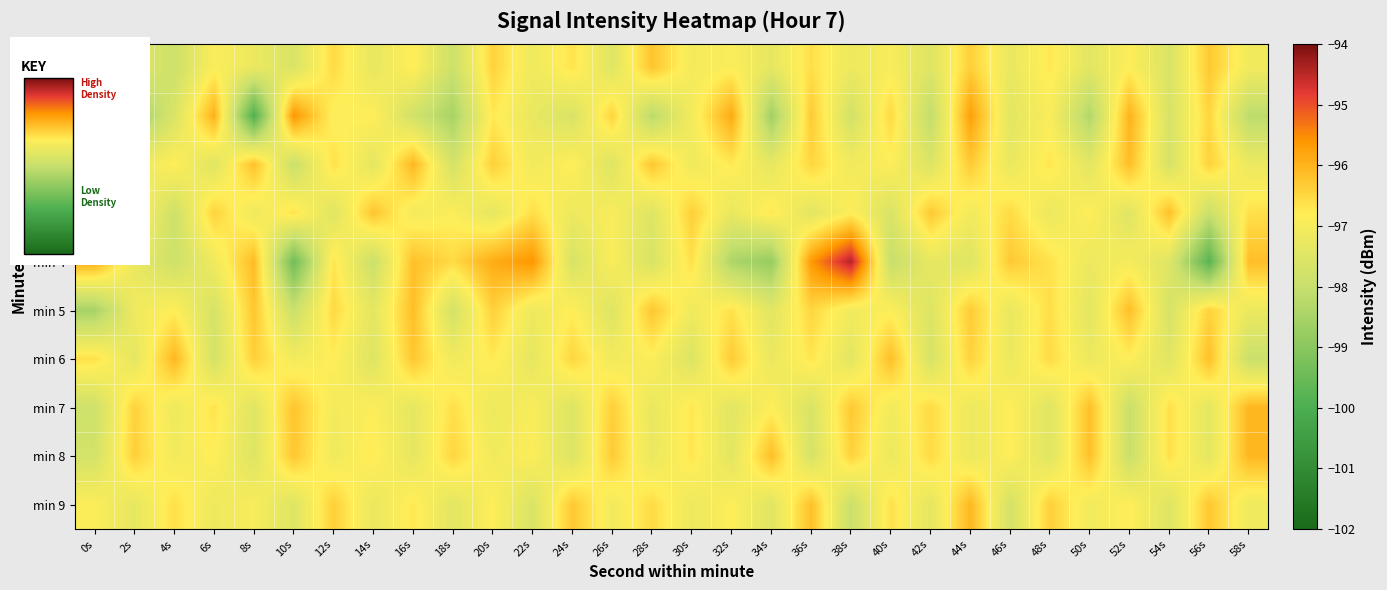

Rank the series by their maximum value, from lowest to highest.

min 0, min 3, min 5, min 2, min 6, min 7, min 8, min 9, min 1, min 4